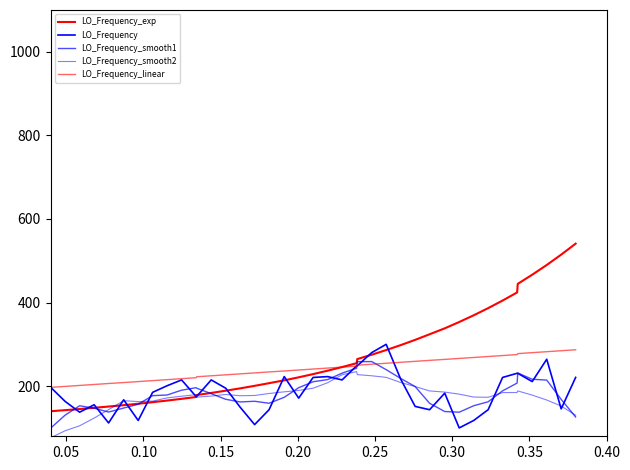

Which series has the largest total across all categories?

LO_Frequency_exp